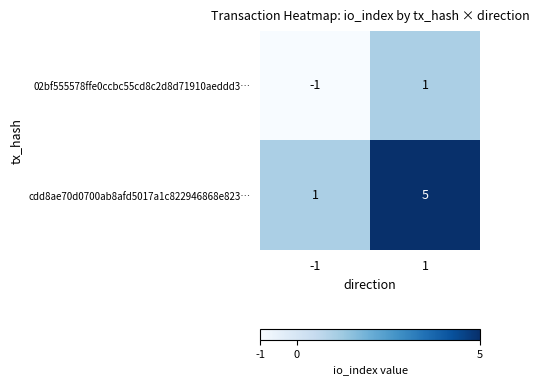

Reading left to right, extract all data points from this chart.

02bf555578ffe0ccbc55cd8c2d8d71910aeddd3…: -1=-1	1=1
cdd8ae70d0700ab8afd5017a1c822946868e823…: -1=1	1=5